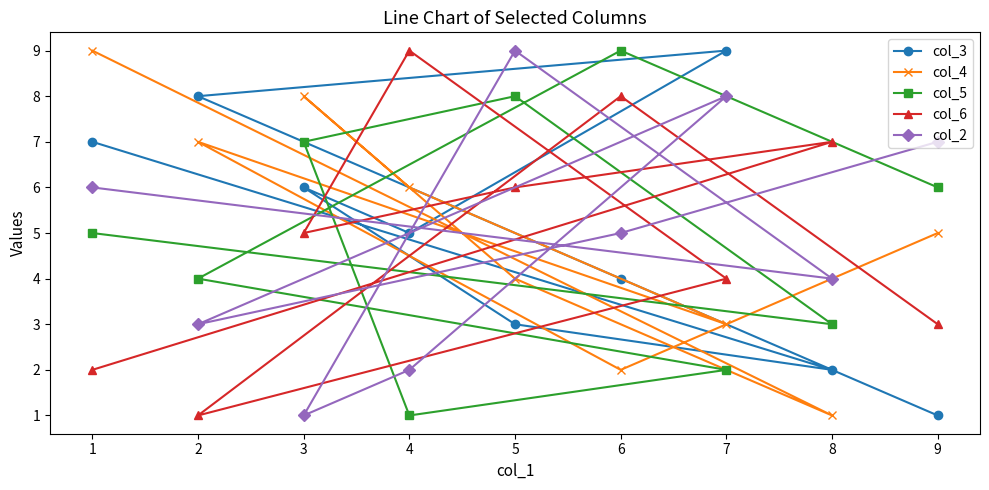

List the labels in order of col_6 value, largest first.

4, 6, 8, 5, 3, 7, 9, 1, 2